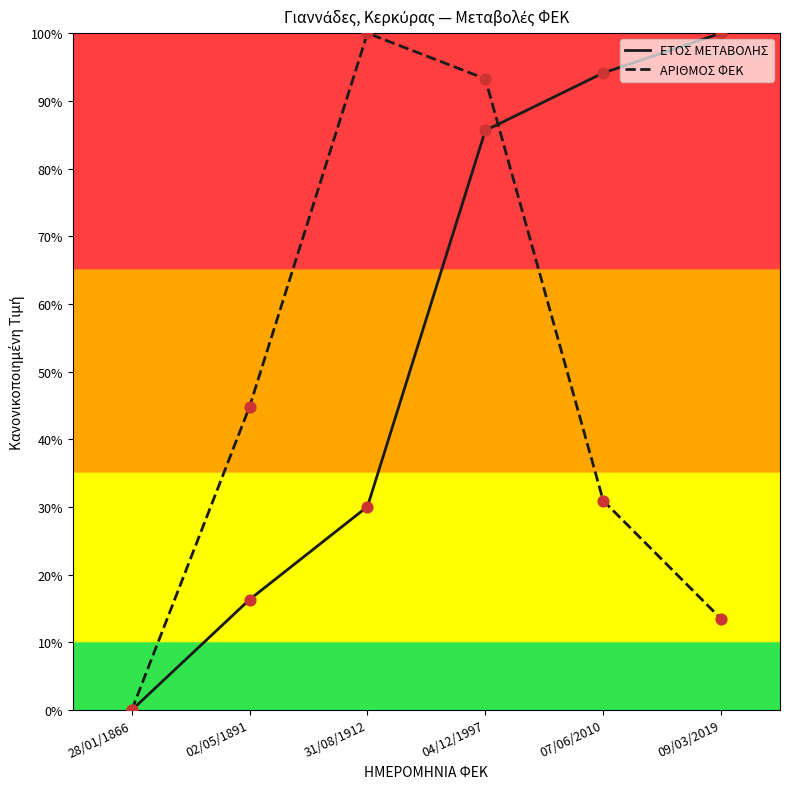

Is the value of ΑΡΙΘΜΟΣ ΦΕΚ at 31/08/1912 greater than the value of ΕΤΟΣ ΜΕΤΑΒΟΛΗΣ at 28/01/1866?

Yes